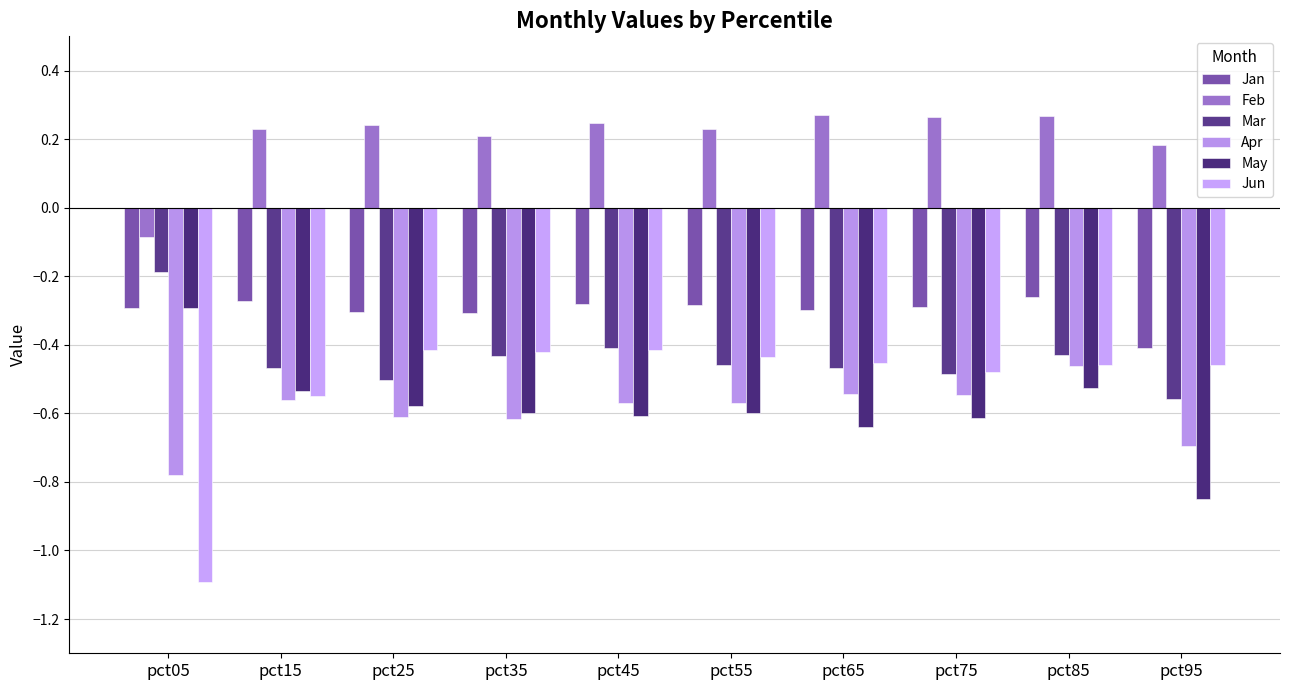

At which label is Apr closest to 0?

pct85